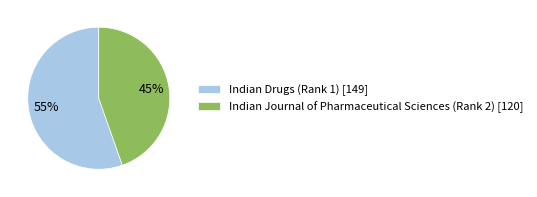

To the nearest percent, what is the average slice percentage?

50%